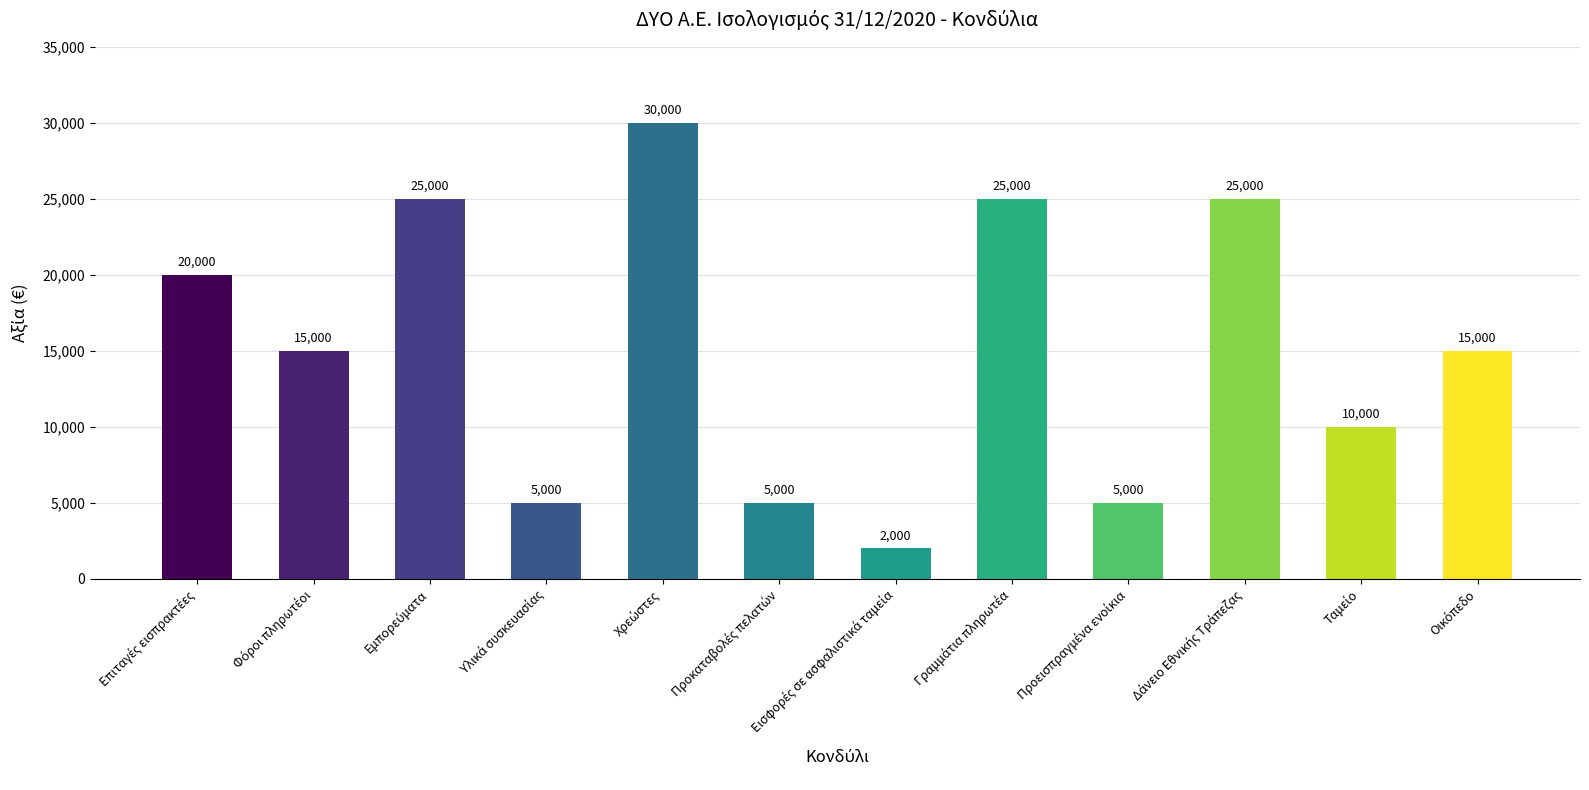

What is the value of the 1st bar from the left?

20000